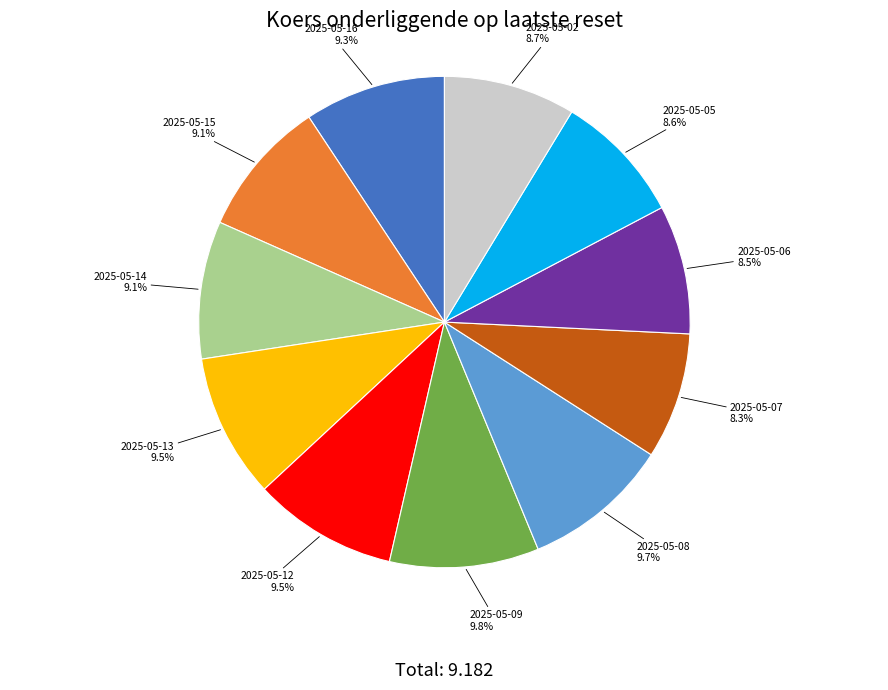

Which has a higher value, 2025-05-06 or 2025-05-09?

2025-05-09